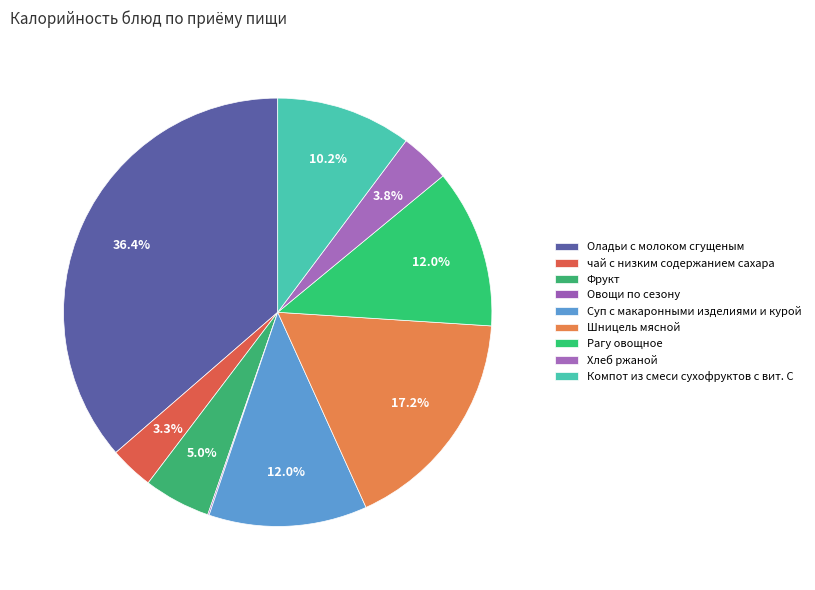

To the nearest percent, what is the combined percentage of Суп с макаронными изделиями и курой and Фрукт?

17%